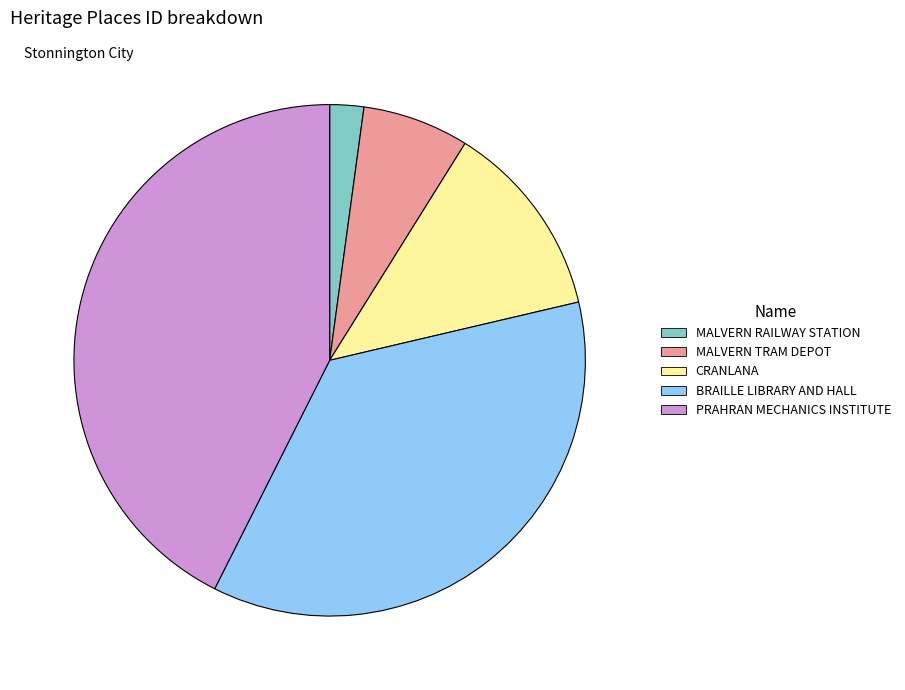

Which slice is the largest?

PRAHRAN MECHANICS INSTITUTE